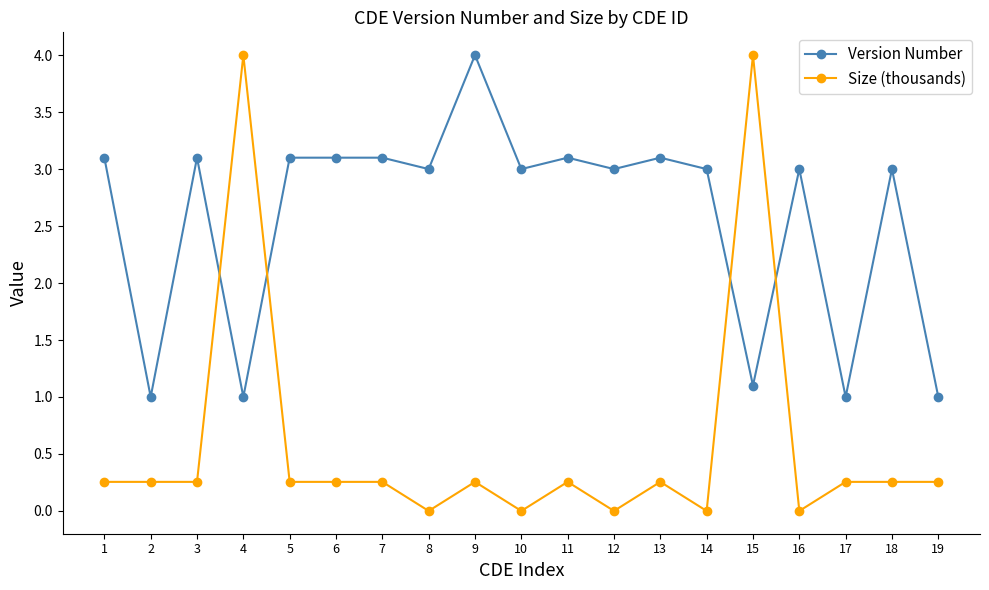

Read the Version Number value at 3.

3.1